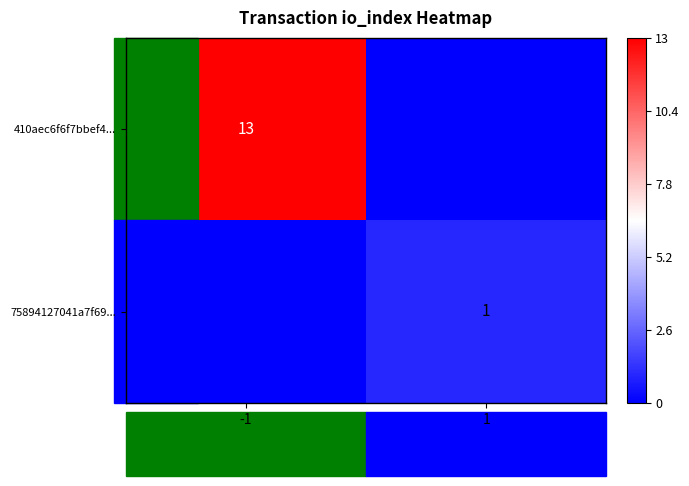

Is the value of 410aec6f6f7bbef4... at -1 greater than the value of 75894127041a7f69... at 1?

Yes